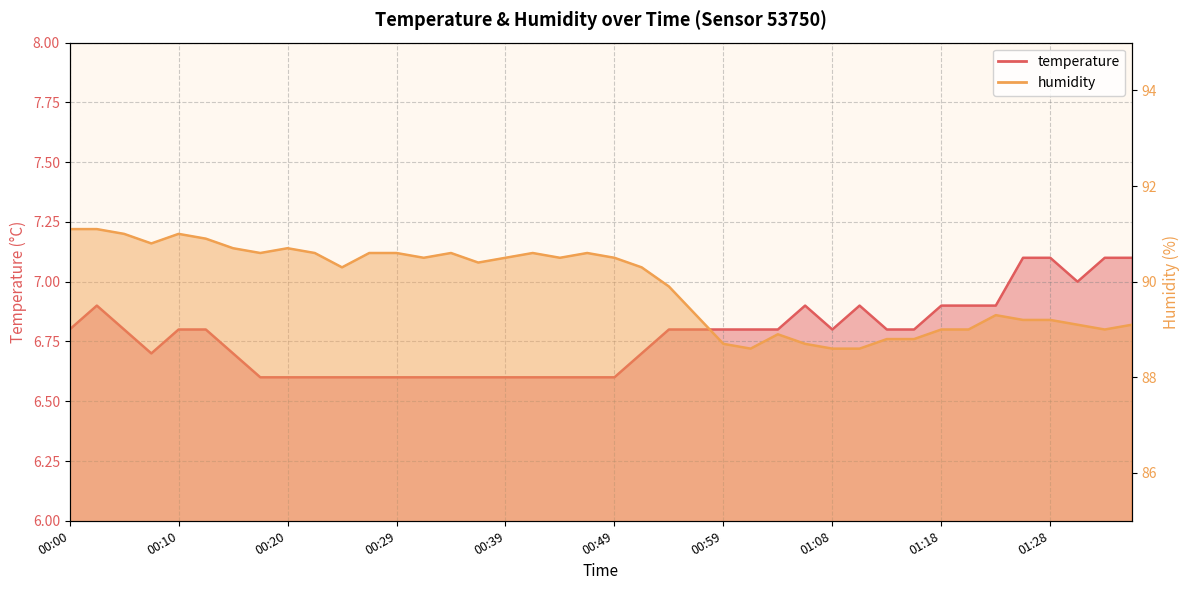

Which category has the lowest value in the humidity series?

01:01